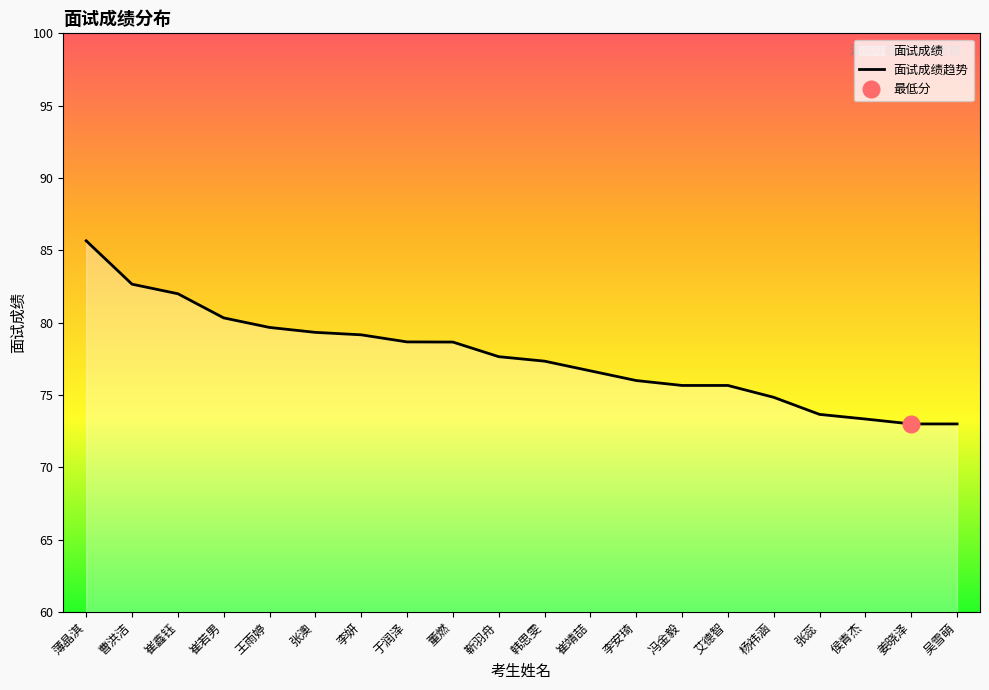

Count the number of values greater than 77.

11